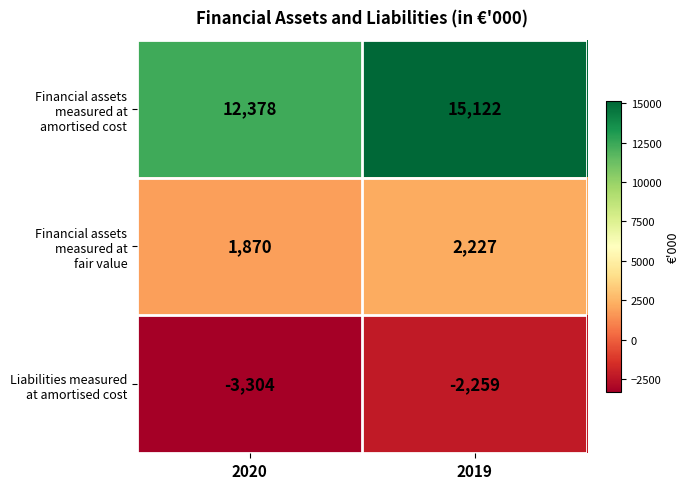

What is the spread (max minus min) of values at 2019?

17381